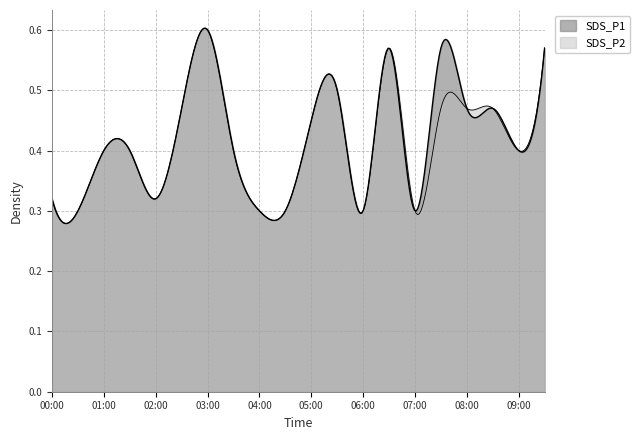

At which category does SDS_P2 reach its first local valley?

00:30